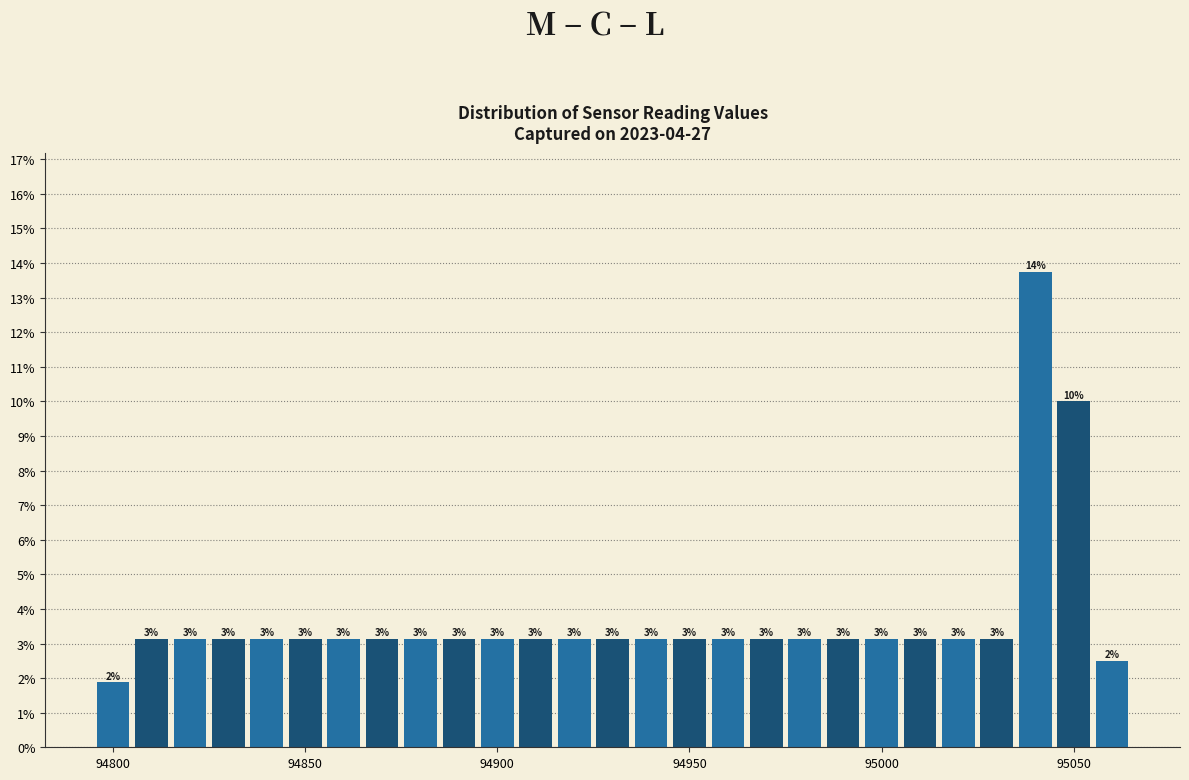

Read against the x-axis, roughly where is the centre of the tallest bar?

95040